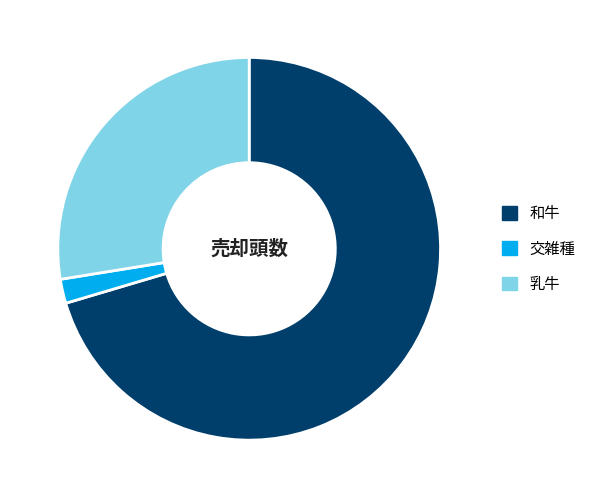

How many segments does this pie chart have?

3